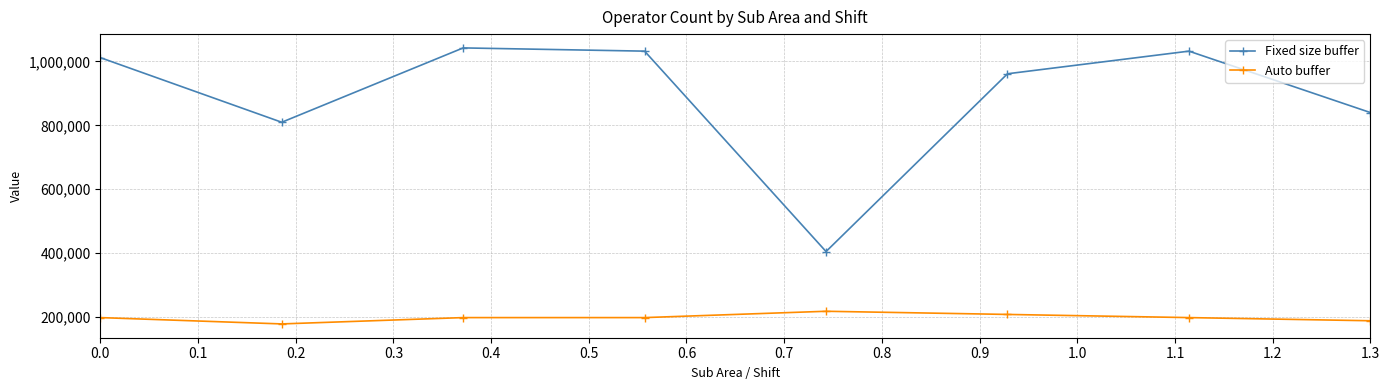

How many lines are shown in the chart?

2